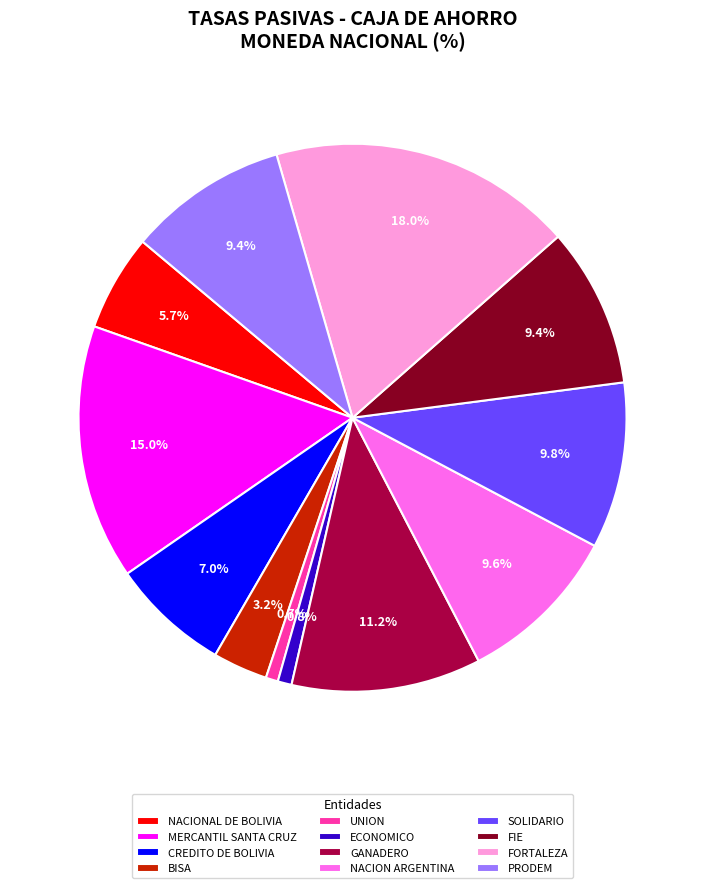

Count the number of slices in the pie.

12